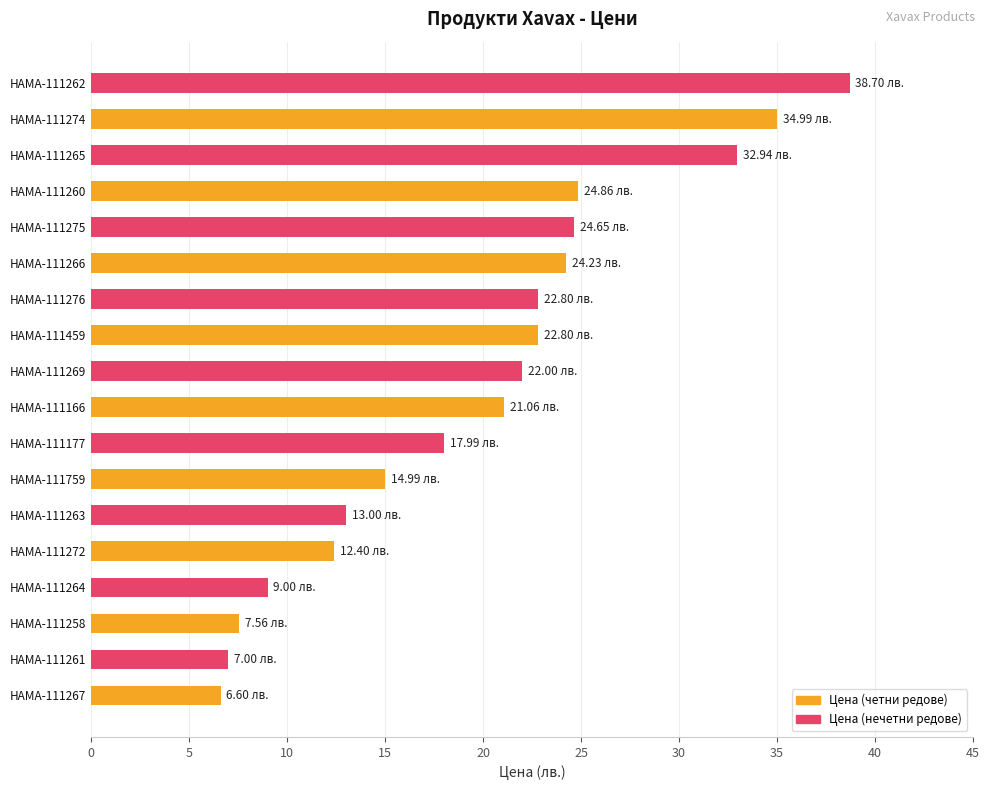

What is the difference between the maximum and minimum values?

32.1